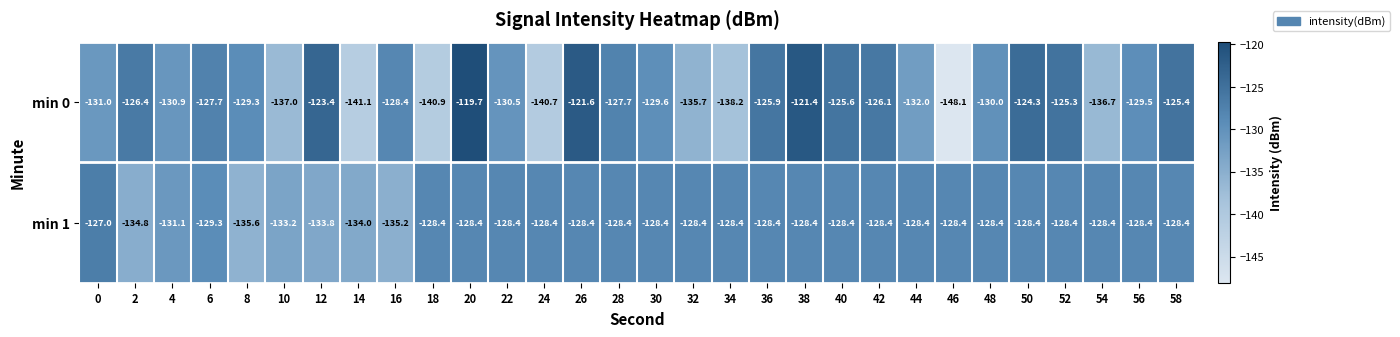

The value of min 1 at 22 is -46.9. True or false?

False